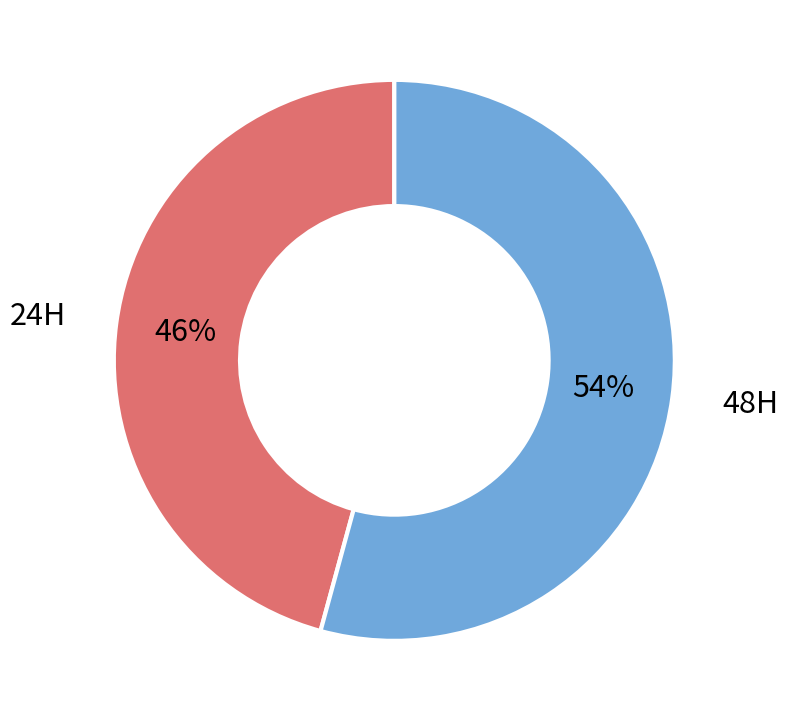

To the nearest percent, what is the combined percentage of 48H and 24H?

100%